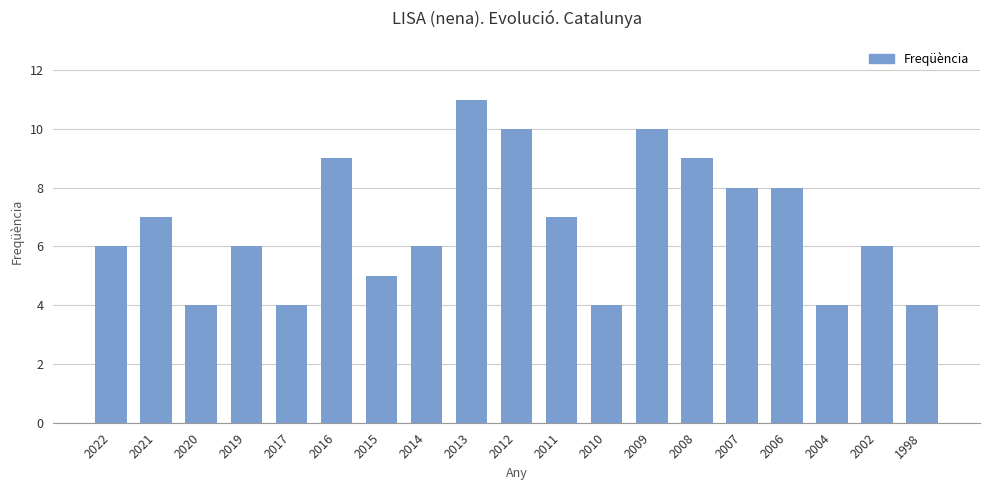

What is the sum of the values at 2022 and 2016?

15